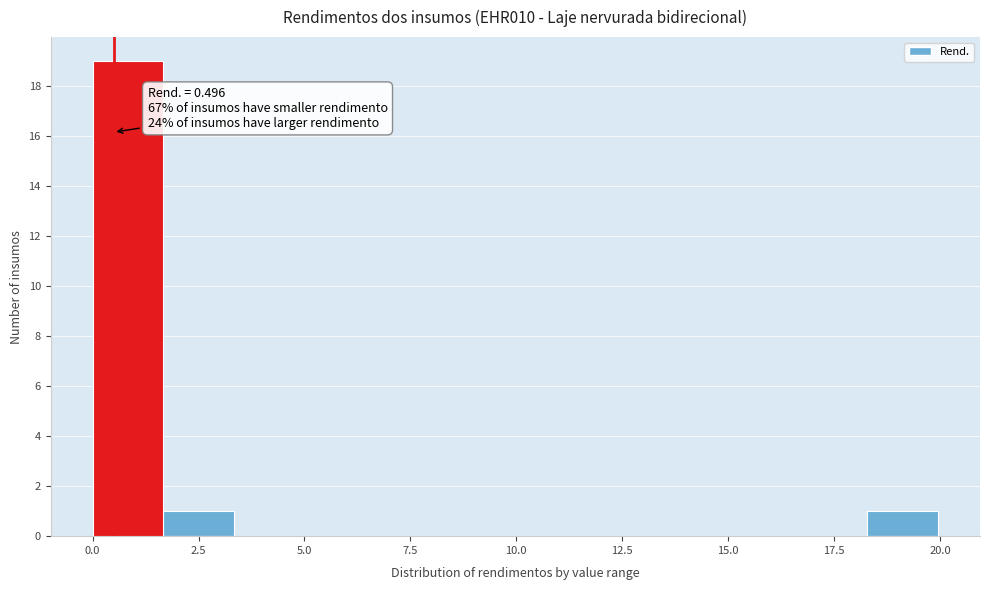

Around what value on the x-axis is the tallest bar? Give the approximate position of its centre, as read against the axis.

1.0